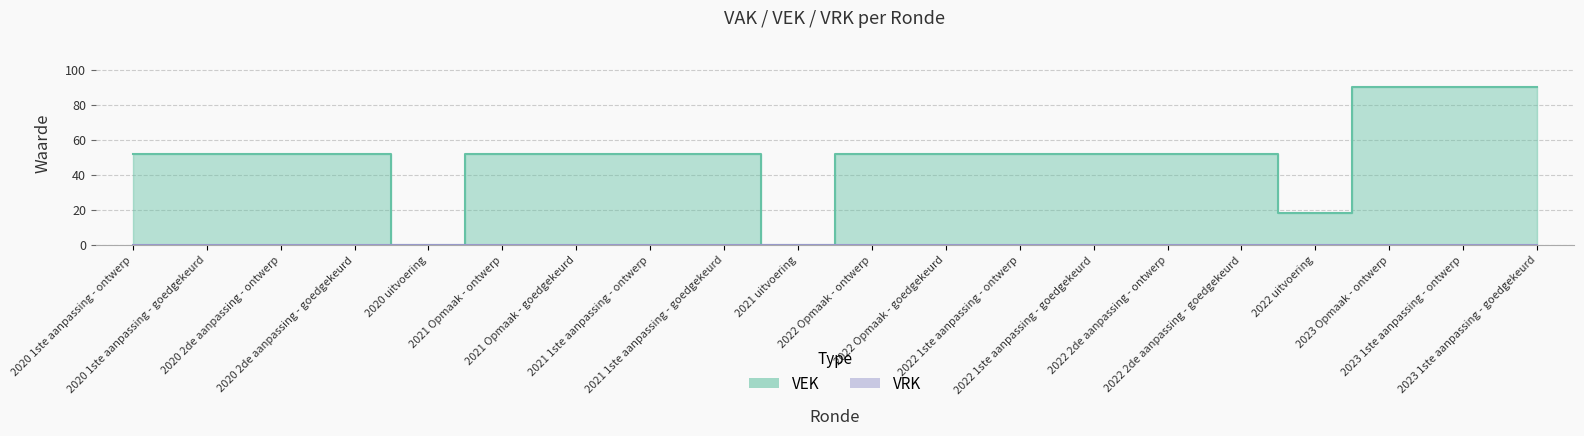

What is the ratio of the value at 2022 Opmaak - ontwerp to the value at 2023 1ste aanpassing - goedgekeurd?

0.6